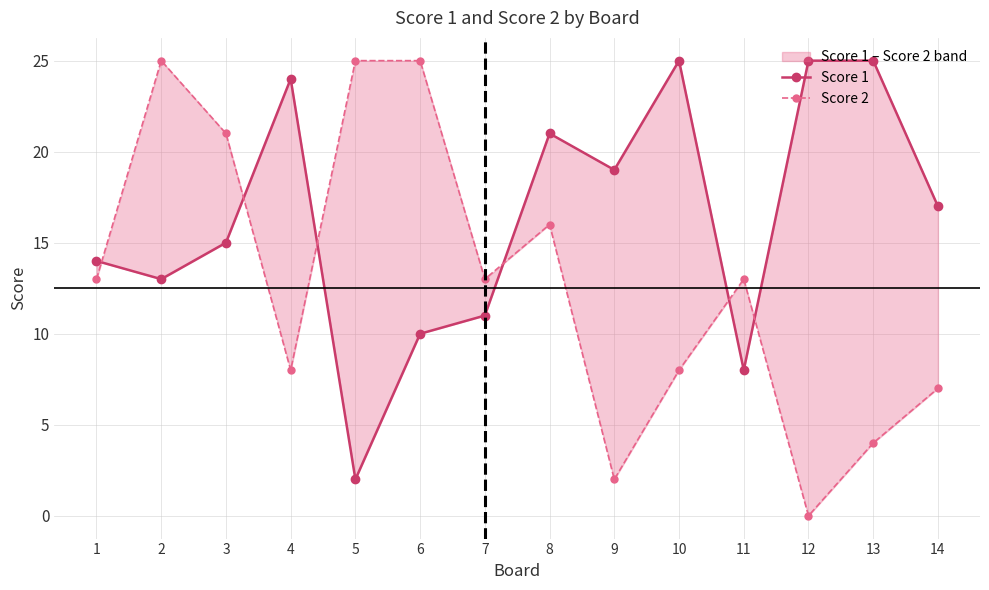

At 1, list the series in order from smallest to largest.

Score 2, Score 1